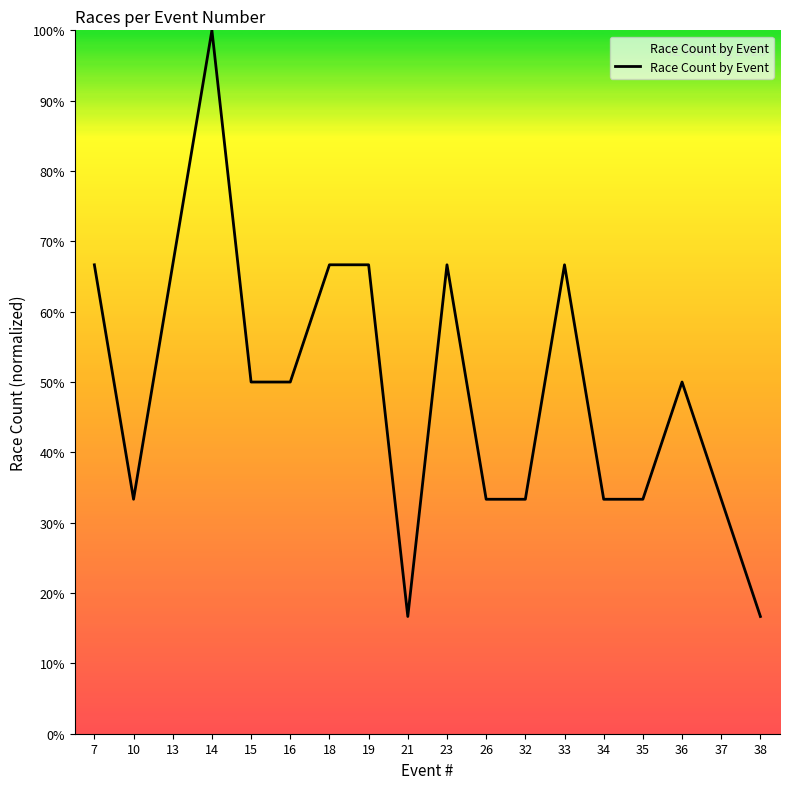

What is the minimum value shown in the chart?

16.7